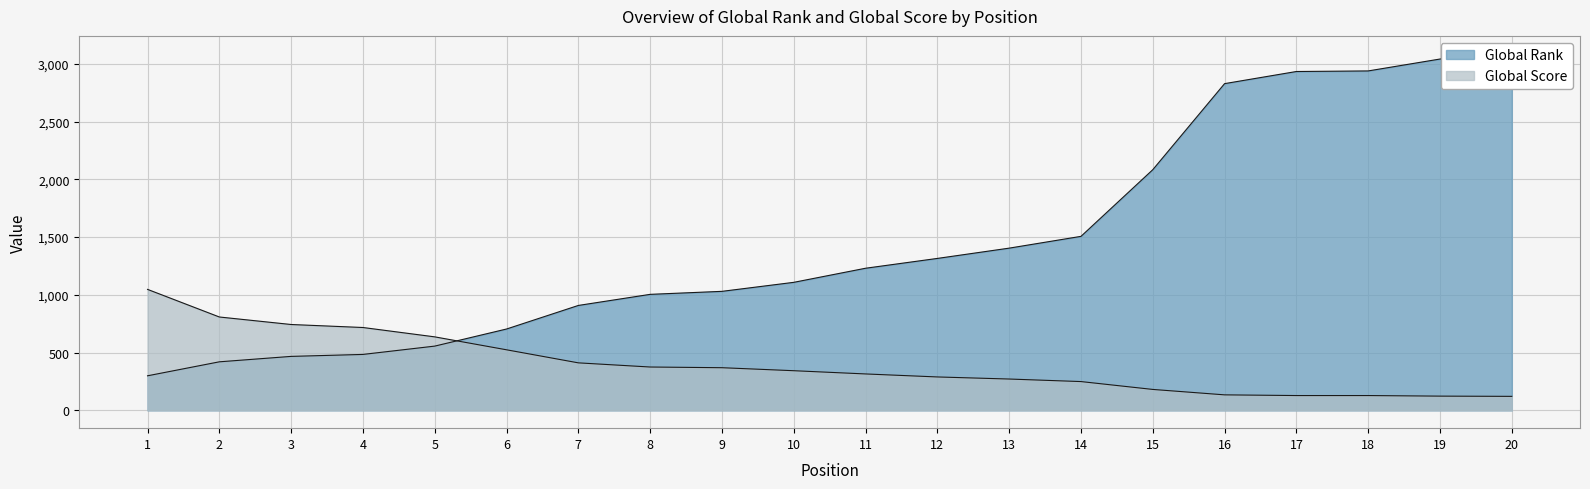

What value does the Global Rank series have at 4?

484